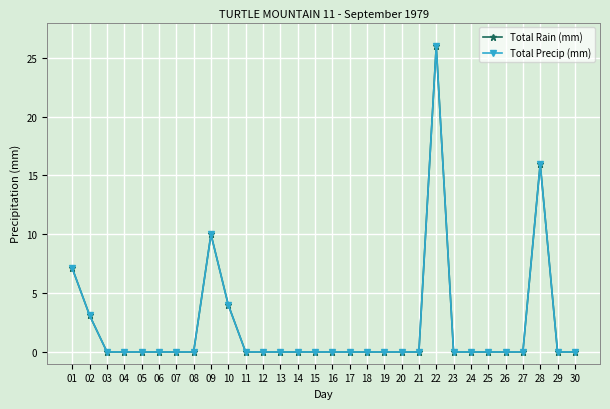

True or false: Total Rain (mm) and Total Precip (mm) cross at least once.

False